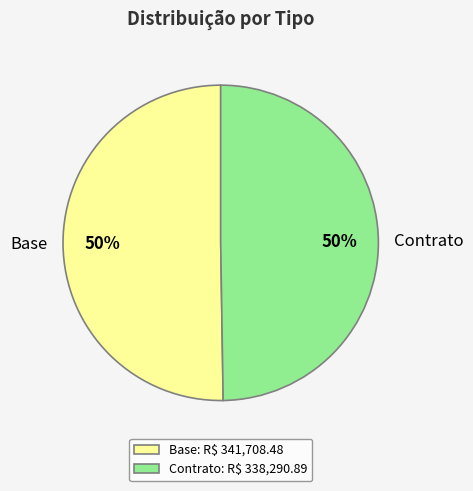

What is the ratio of the value at Contrato to the value at Base?

1.0